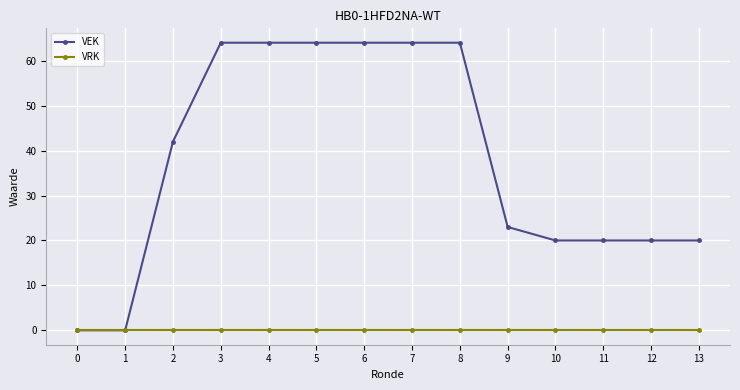

True or false: VEK has a value of 40 at 0.

False